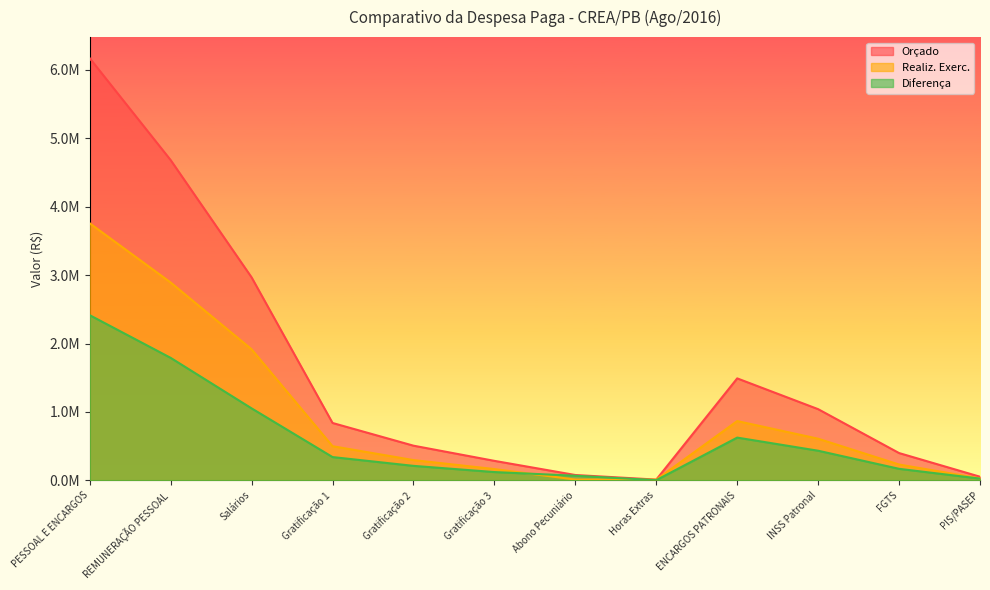

The Orçado series shows 1110648.0 at Gratificação 1. True or false?

False